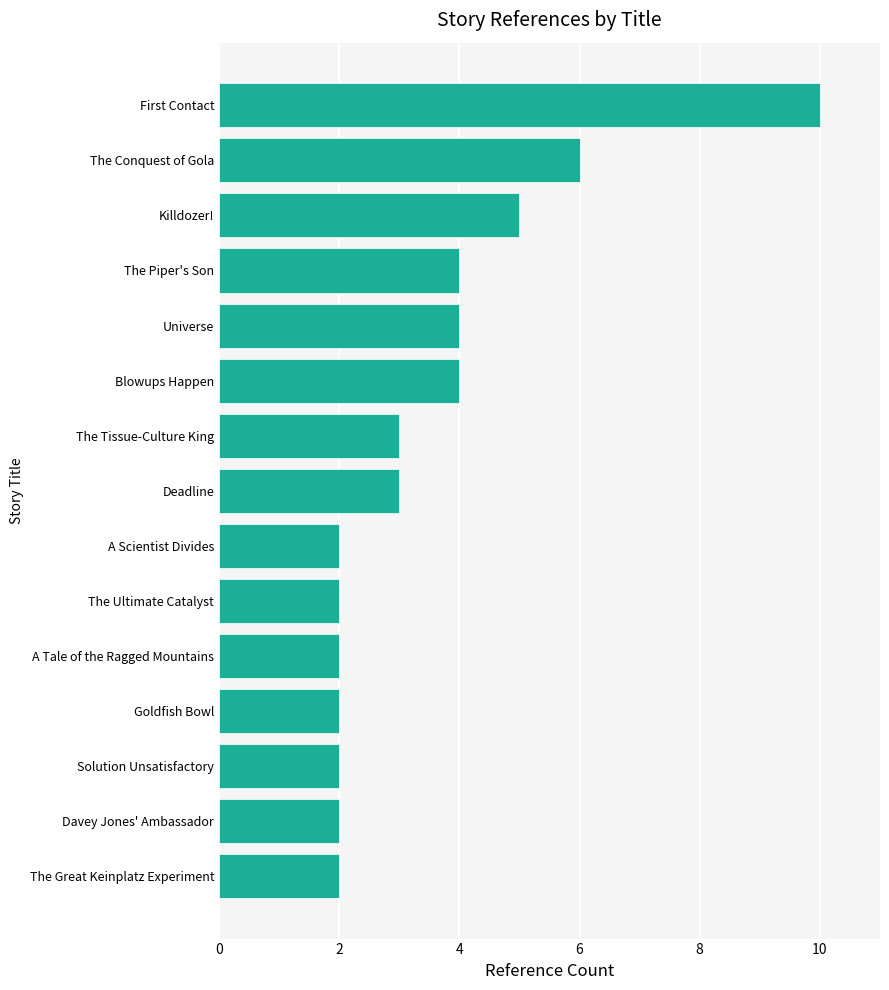

Reading top to bottom, extract all data points from this chart.

10	6	5	4	4	4	3	3	2	2	2	2	2	2	2